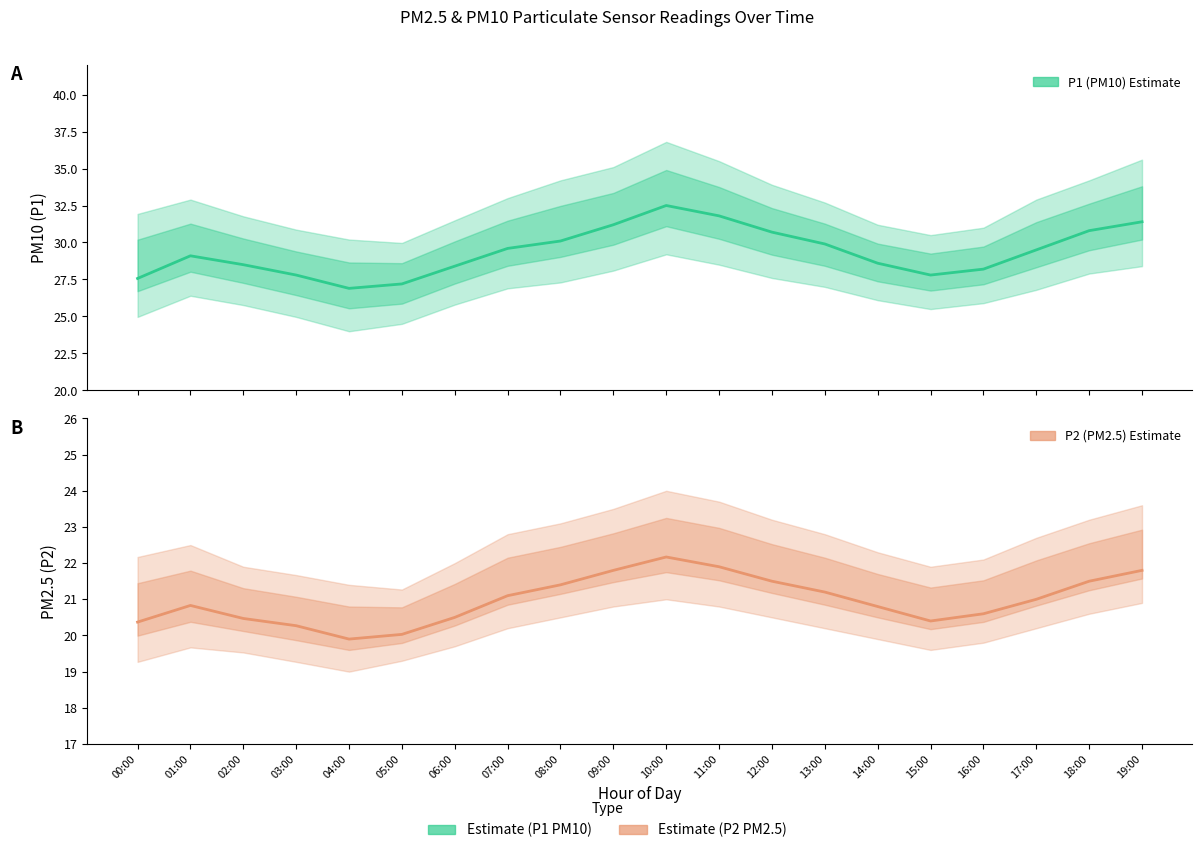

Where does the P1 (PM10 Estimate) series first go above 29?

01:00